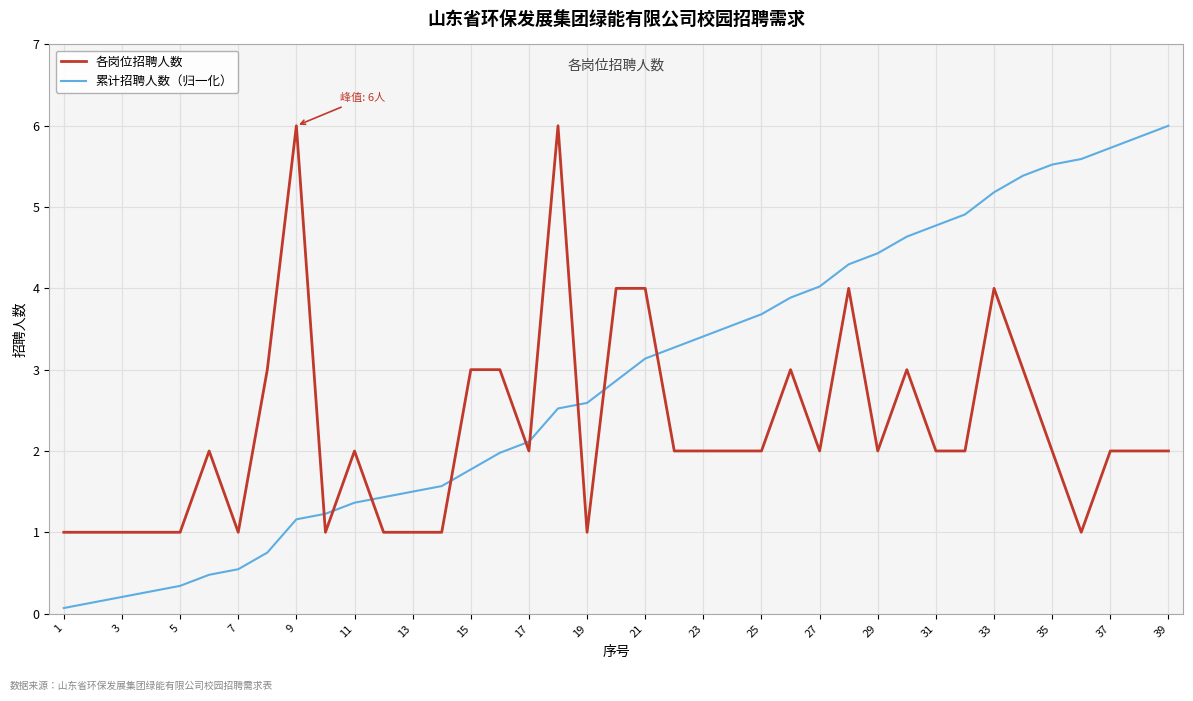

What is the minimum value for 各岗位招聘人数?

1.0